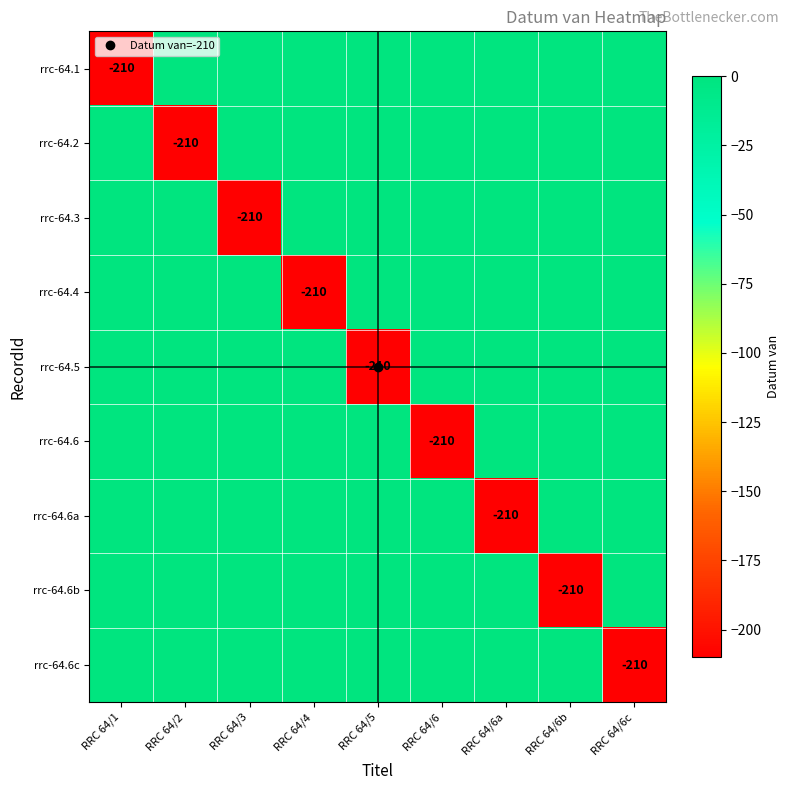

Between RRC 64/6c and RRC 64/6a, which is larger?

RRC 64/6c